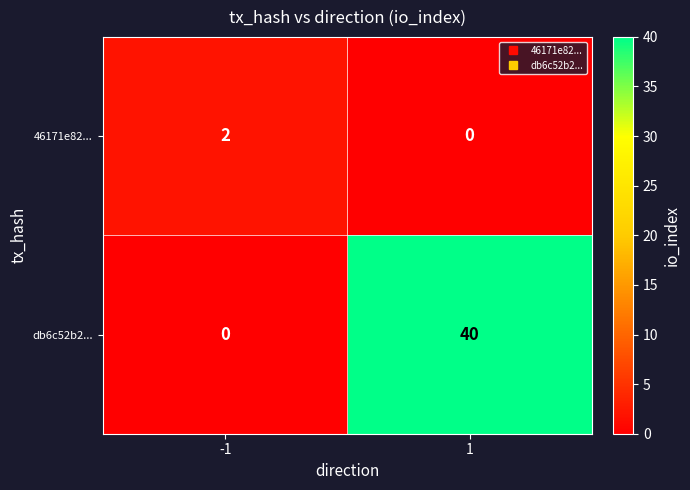

List the series in order of their overall mean, highest first.

db6c52b2..., 46171e82...